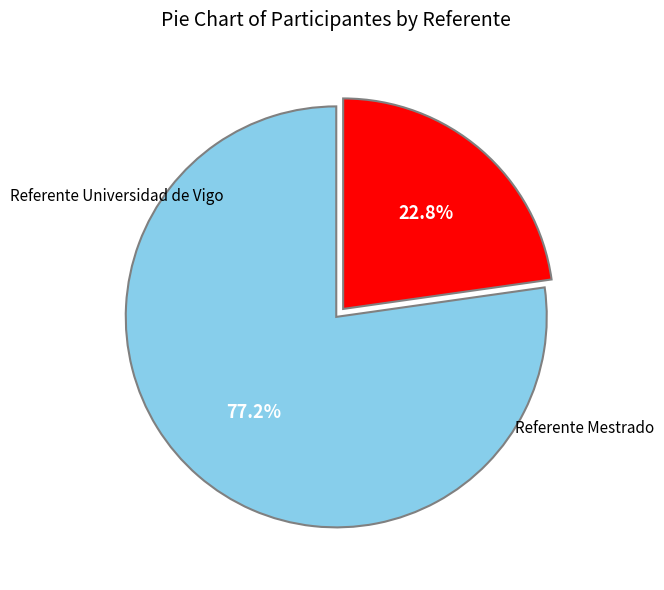

Is there any slice that represents more than half of the pie?

Yes